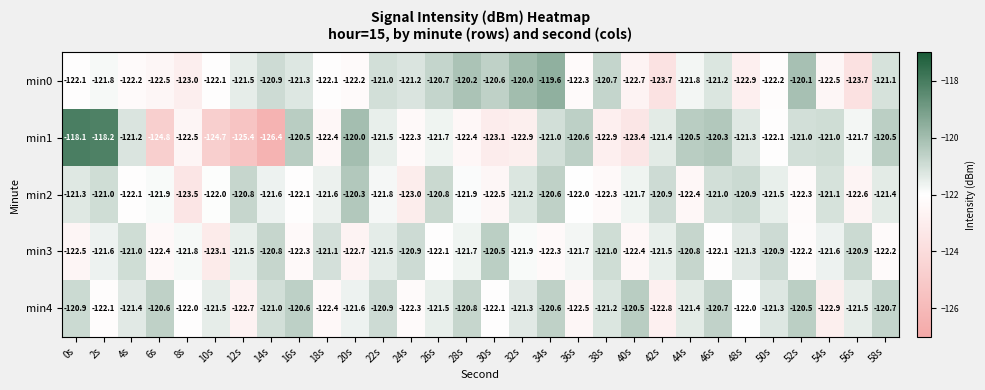

What is the approximate value of min0 at 38s?

-120.7